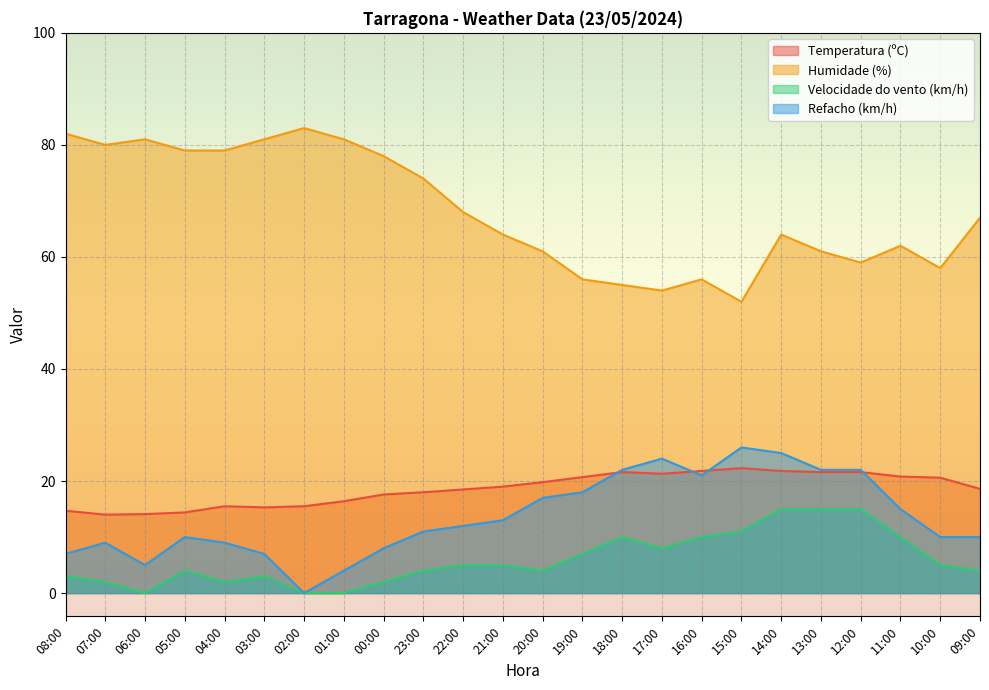

What is the difference between the Humidade (%) values at 03:00 and 08:00?

1.0